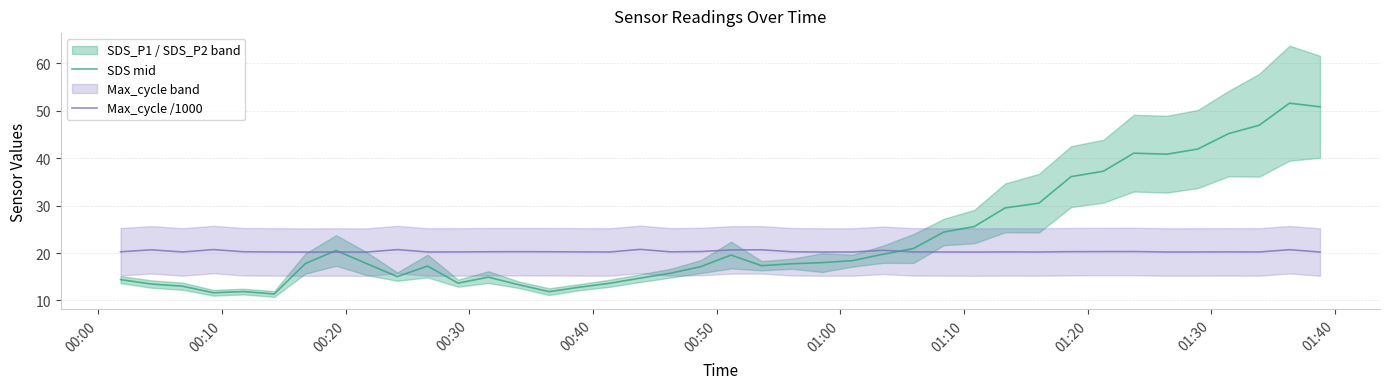

What is the lowest value of the SDS mid series?

11.4